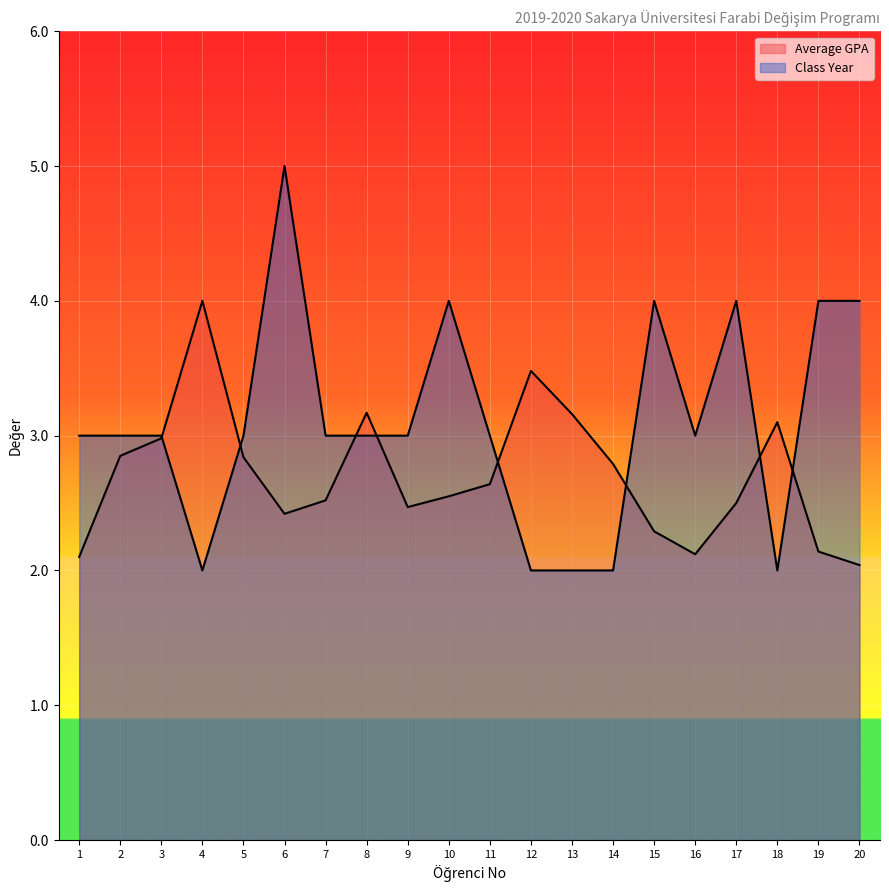

What is the maximum value for Class Year?

5.0